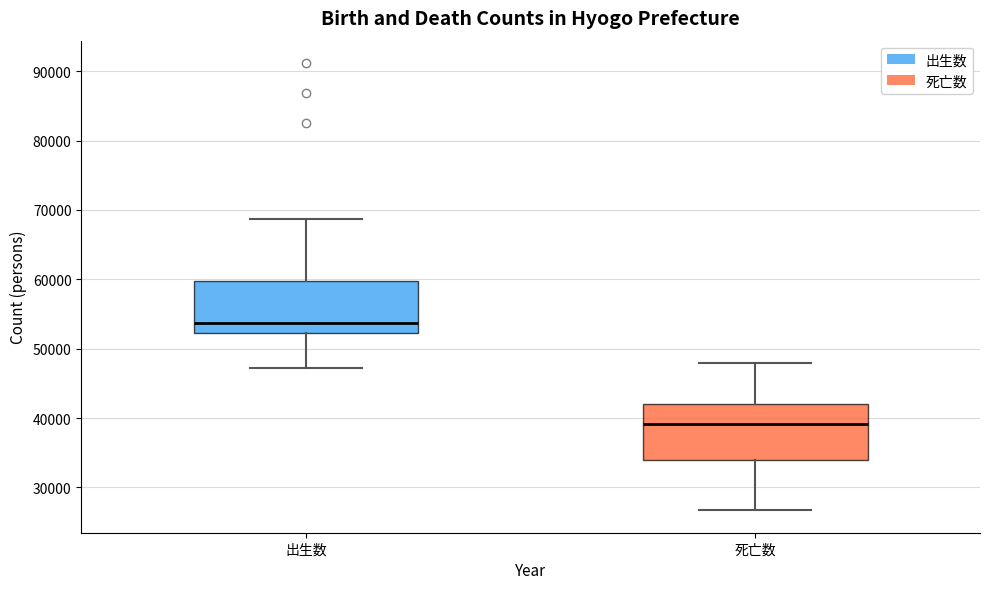

Which box has the lowest median line?

死亡数